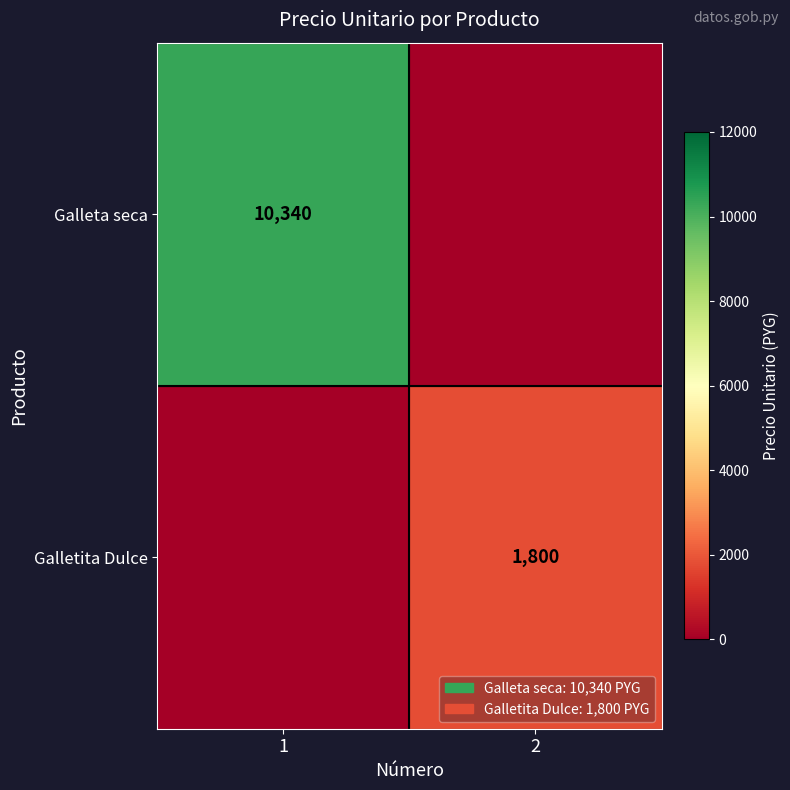

At how many categories does at least one series exceed 411?

2